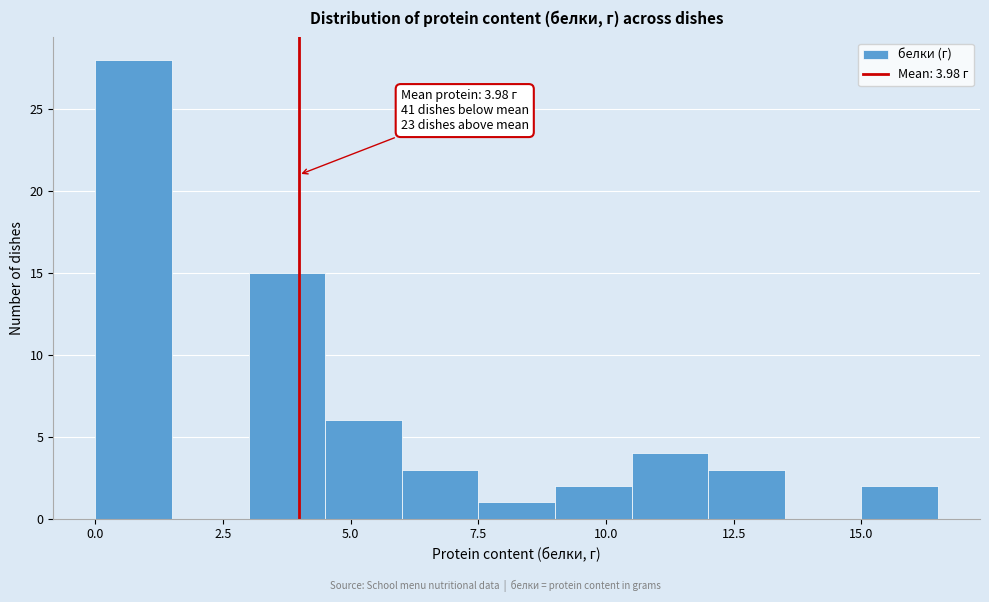

Read against the x-axis, roughly where is the centre of the tallest bar?

1.0